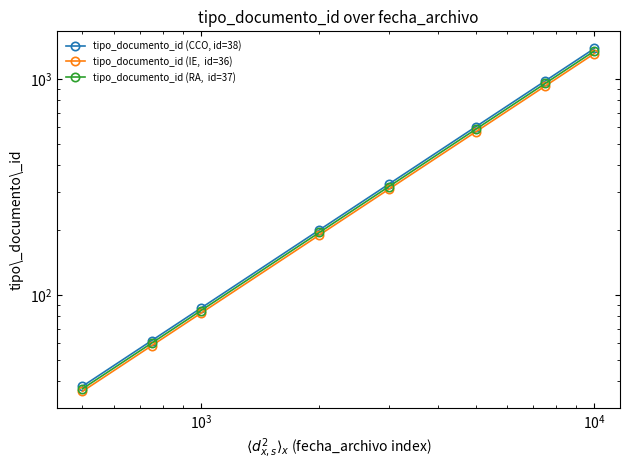

True or false: tipo_documento_id (IE,  id=36) and tipo_documento_id (RA,  id=37) intersect in this chart.

False